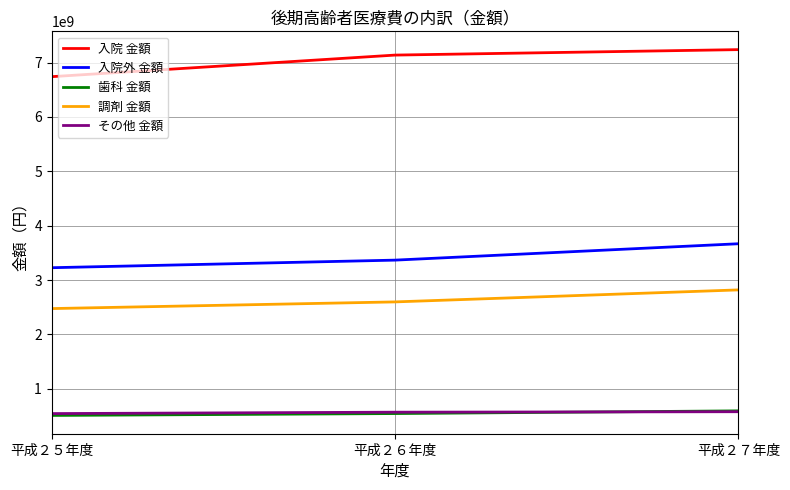

Is the value of 入院 金額 at 平成２５年度 greater than the value of その他 金額 at 平成２７年度?

Yes